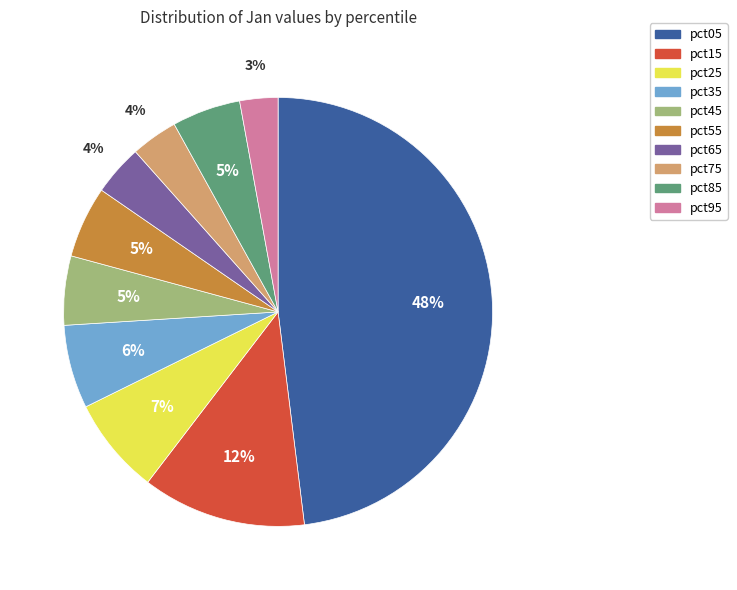

What is the largest slice in the pie chart?

pct05